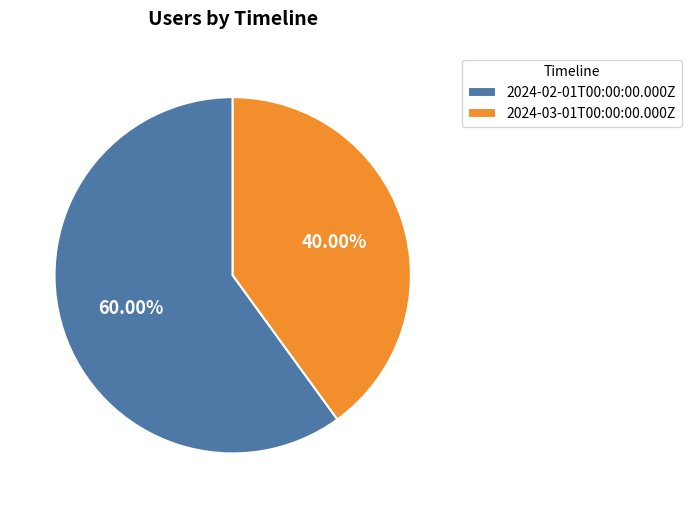

Does 2024-02-01T00:00:00.000Z account for over 50% of the chart?

Yes